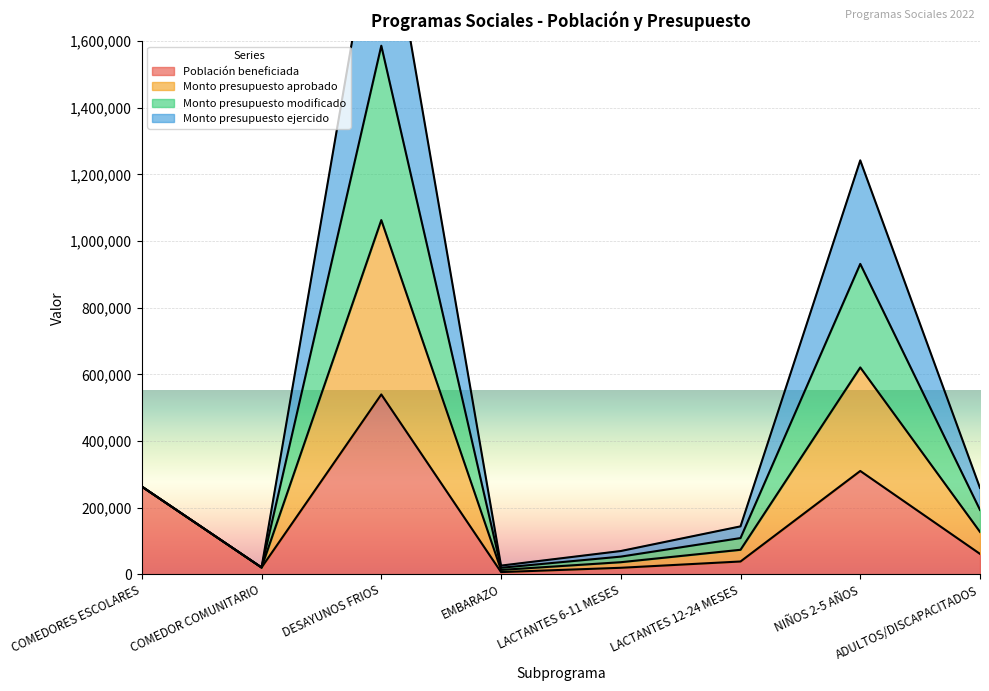

The value of Población beneficiada at COMEDOR COMUNITARIO is 10772. True or false?

False